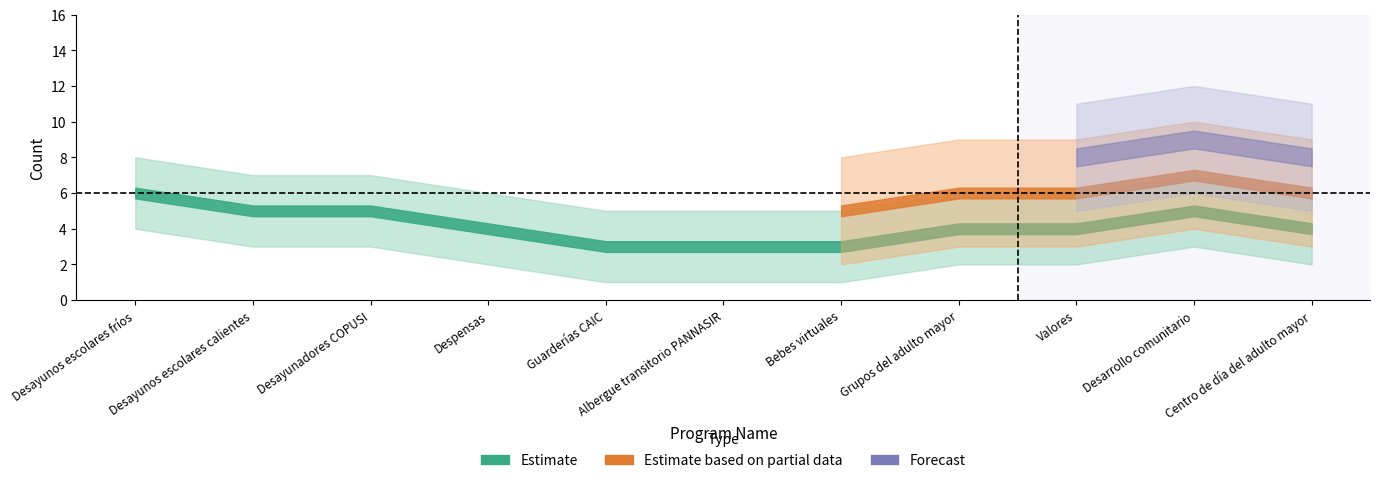

At which label does Estimate reach its minimum?

Guarderías CAIC